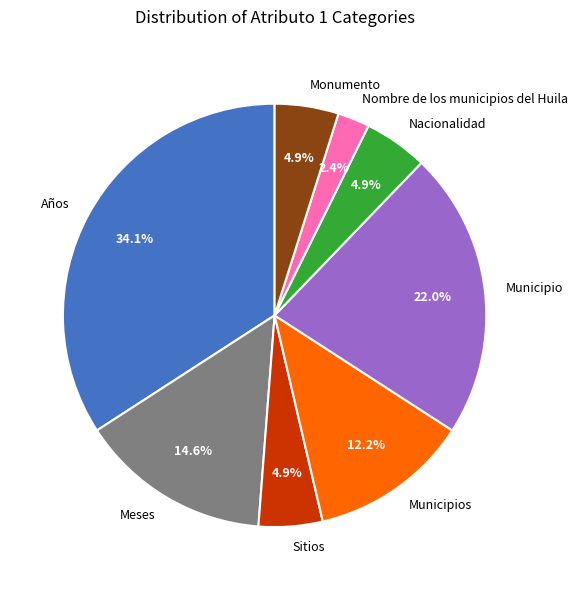

Count the number of slices in the pie.

8